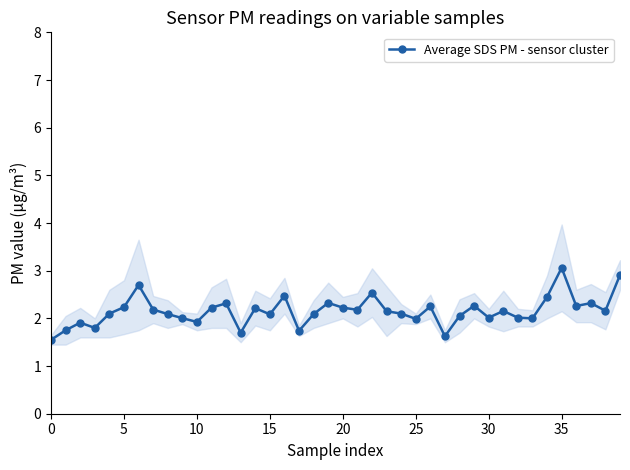

What is the ratio of the value at 23 to the value at 12?

0.9